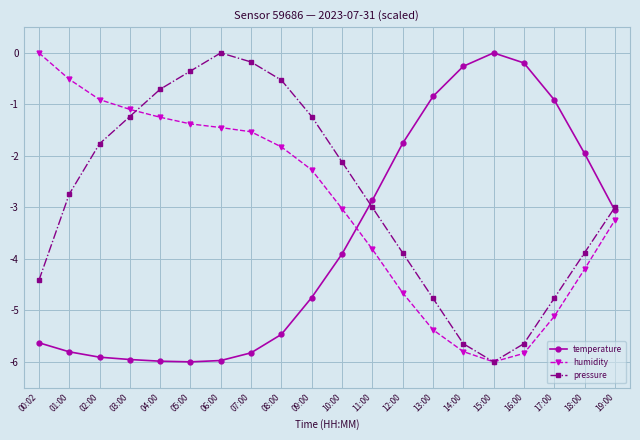

True or false: temperature has a value of -3.1 at 19:00.

True